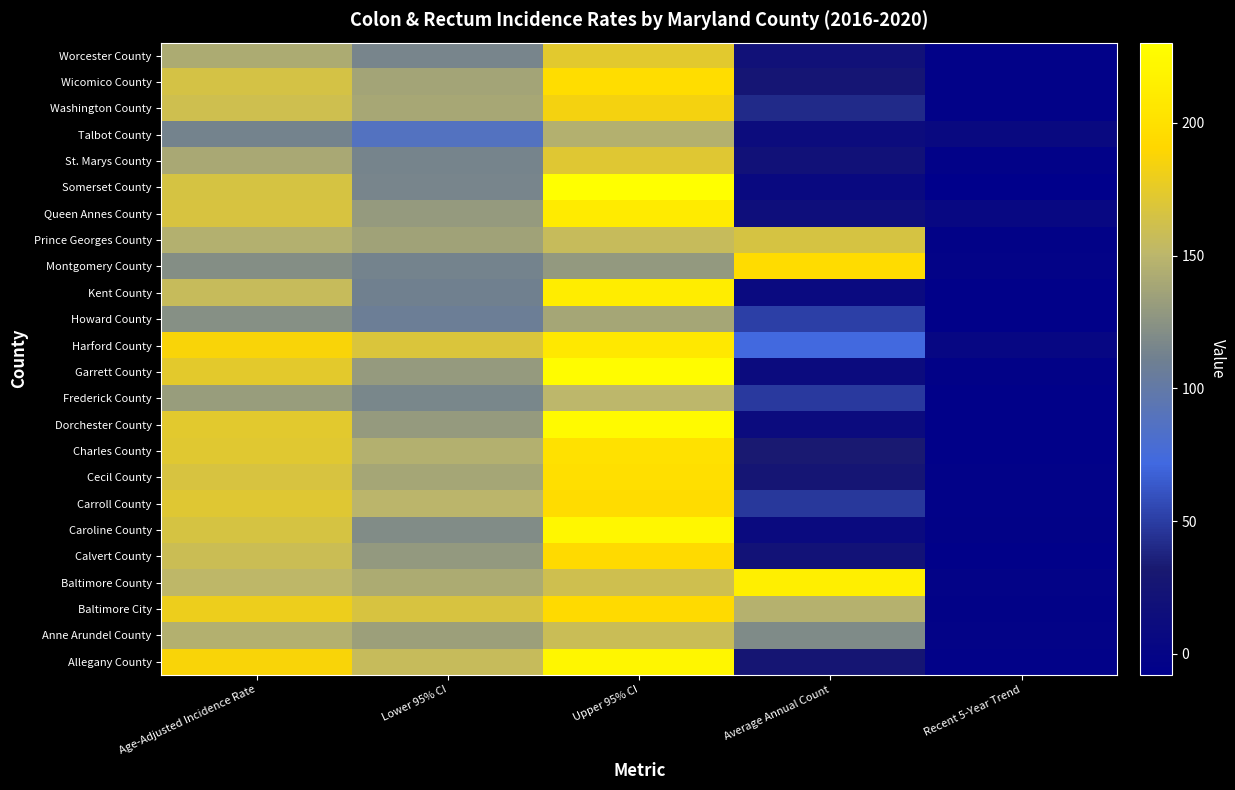

Reading right to left, list all the values displayed in this chart.

Worcester County: Recent 5-Year Trend=-3.6	Average Annual Count=20.0	Upper 95% CI=172.8	Lower 95% CI=115.5	Age-Adjusted Incidence Rate=142.0
Wicomico County: Recent 5-Year Trend=-3.7	Average Annual Count=26.0	Upper 95% CI=196.1	Lower 95% CI=137.2	Age-Adjusted Incidence Rate=164.7
Washington County: Recent 5-Year Trend=-3.3	Average Annual Count=41.0	Upper 95% CI=184.5	Lower 95% CI=139.2	Age-Adjusted Incidence Rate=160.6
Talbot County: Recent 5-Year Trend=7.5	Average Annual Count=12.0	Upper 95% CI=145.9	Lower 95% CI=87.1	Age-Adjusted Incidence Rate=113.7
St. Marys County: Recent 5-Year Trend=-3.8	Average Annual Count=20.0	Upper 95% CI=171.4	Lower 95% CI=114.4	Age-Adjusted Incidence Rate=140.7
Somerset County: Recent 5-Year Trend=-7.9	Average Annual Count=7.0	Upper 95% CI=230.2	Lower 95% CI=115.3	Age-Adjusted Incidence Rate=165.4
Queen Annes County: Recent 5-Year Trend=5.7	Average Annual Count=15.0	Upper 95% CI=209.9	Lower 95% CI=130.6	Age-Adjusted Incidence Rate=166.8
Prince Georges County: Recent 5-Year Trend=-3.2	Average Annual Count=166.0	Upper 95% CI=156.3	Lower 95% CI=135.8	Age-Adjusted Incidence Rate=145.8
Montgomery County: Recent 5-Year Trend=-2.3	Average Annual Count=195.0	Upper 95% CI=129.3	Lower 95% CI=113.7	Age-Adjusted Incidence Rate=121.4
Kent County: Recent 5-Year Trend=-4.3	Average Annual Count=8.0	Upper 95% CI=212.5	Lower 95% CI=111.2	Age-Adjusted Incidence Rate=155.9
Howard County: Recent 5-Year Trend=-4.8	Average Annual Count=51.0	Upper 95% CI=138.8	Lower 95% CI=107.6	Age-Adjusted Incidence Rate=122.5
Harford County: Recent 5-Year Trend=4.1	Average Annual Count=73.0	Upper 95% CI=207.7	Lower 95% CI=168.3	Age-Adjusted Incidence Rate=187.2
Garrett County: Recent 5-Year Trend=-3.2	Average Annual Count=11.0	Upper 95% CI=227.3	Lower 95% CI=130.4	Age-Adjusted Incidence Rate=174.0
Frederick County: Recent 5-Year Trend=-5.9	Average Annual Count=48.0	Upper 95% CI=150.7	Lower 95% CI=116.0	Age-Adjusted Incidence Rate=132.5
Dorchester County: Recent 5-Year Trend=-5.0	Average Annual Count=11.0	Upper 95% CI=224.7	Lower 95% CI=130.3	Age-Adjusted Incidence Rate=172.9
Charles County: Recent 5-Year Trend=-4.9	Average Annual Count=33.0	Upper 95% CI=200.8	Lower 95% CI=146.1	Age-Adjusted Incidence Rate=171.8
Cecil County: Recent 5-Year Trend=-3.3	Average Annual Count=26.0	Upper 95% CI=199.0	Lower 95% CI=138.8	Age-Adjusted Incidence Rate=166.9
Carroll County: Recent 5-Year Trend=-3.5	Average Annual Count=47.0	Upper 95% CI=194.9	Lower 95% CI=150.0	Age-Adjusted Incidence Rate=171.3
Caroline County: Recent 5-Year Trend=-3.0	Average Annual Count=9.0	Upper 95% CI=222.4	Lower 95% CI=119.6	Age-Adjusted Incidence Rate=165.2
Calvert County: Recent 5-Year Trend=-5.0	Average Annual Count=21.0	Upper 95% CI=193.1	Lower 95% CI=129.5	Age-Adjusted Incidence Rate=159.0
Baltimore County: Recent 5-Year Trend=-2.2	Average Annual Count=215.0	Upper 95% CI=161.1	Lower 95% CI=142.5	Age-Adjusted Incidence Rate=151.6
Baltimore City: Recent 5-Year Trend=-3.0	Average Annual Count=147.0	Upper 95% CI=193.2	Lower 95% CI=166.5	Age-Adjusted Incidence Rate=179.5
Anne Arundel County: Recent 5-Year Trend=-1.7	Average Annual Count=119.0	Upper 95% CI=158.4	Lower 95% CI=134.3	Age-Adjusted Incidence Rate=146.0
Allegany County: Recent 5-Year Trend=-3.7	Average Annual Count=27.0	Upper 95% CI=221.3	Lower 95% CI=156.3	Age-Adjusted Incidence Rate=186.7